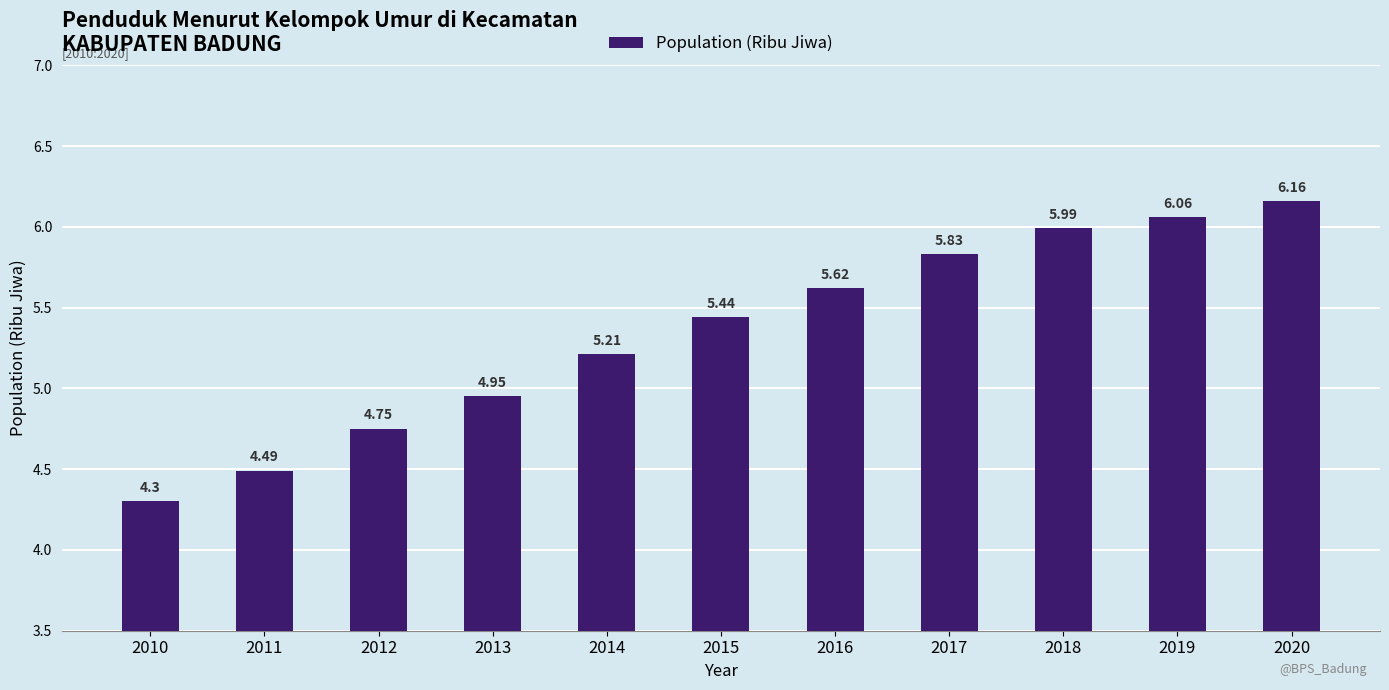

What is the smallest value displayed?

4.3